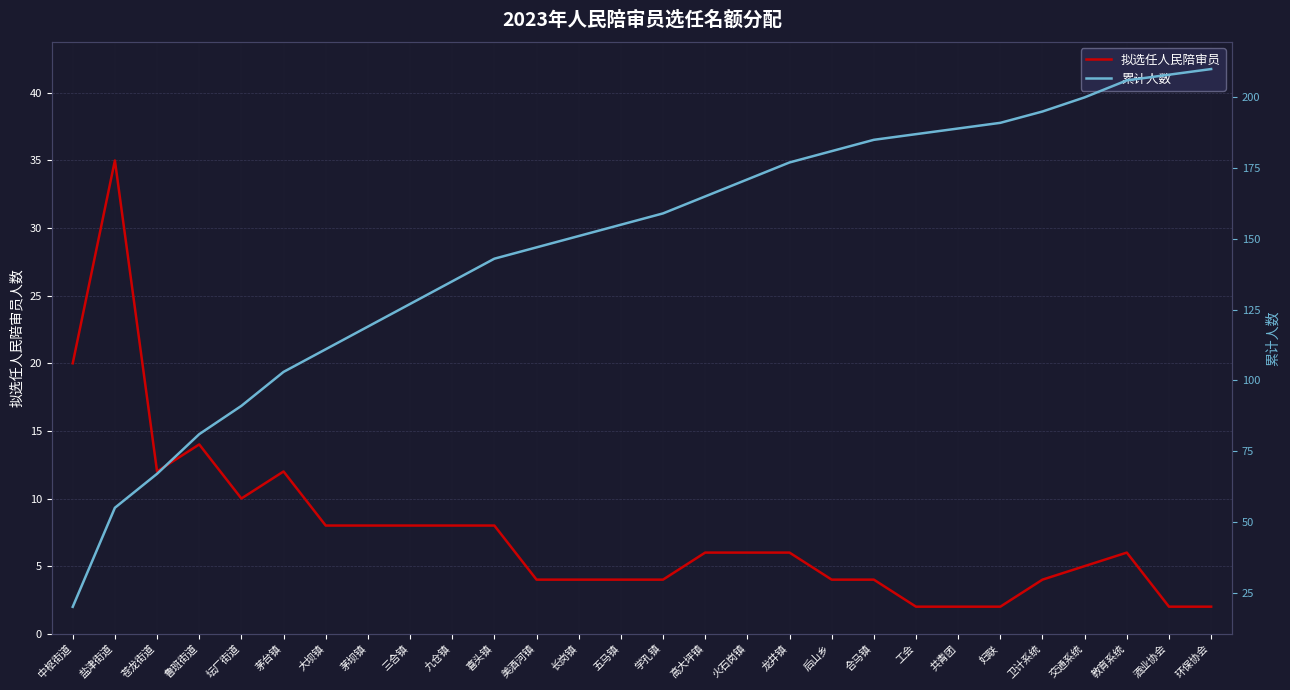

The 拟选任人民陪审员 series shows 4 at 美酒河镇. True or false?

True